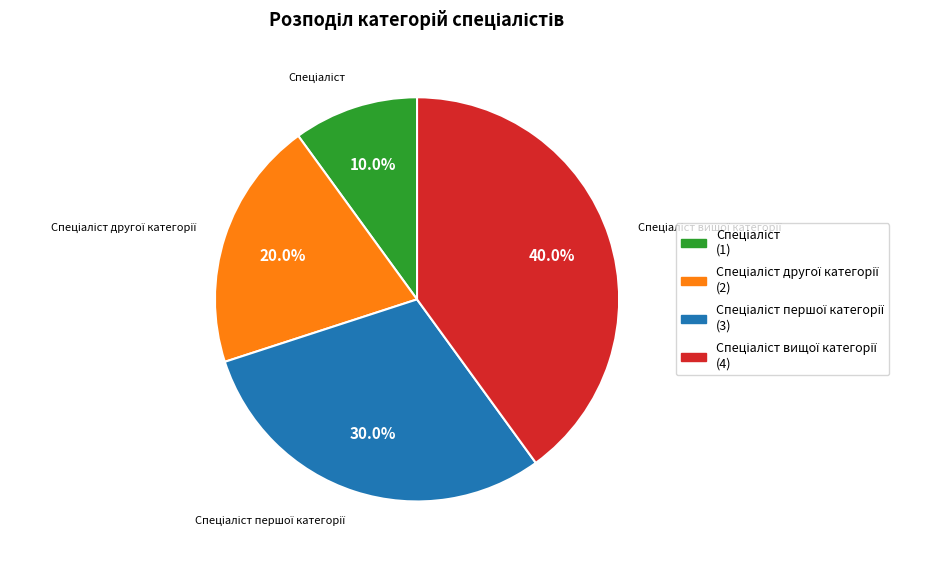

Is there a majority slice in this chart?

No